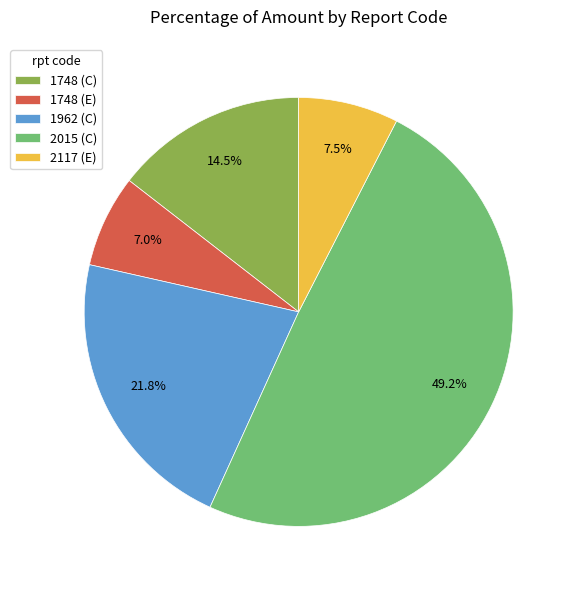

Does 1748 (C) represent more than half of the total?

No